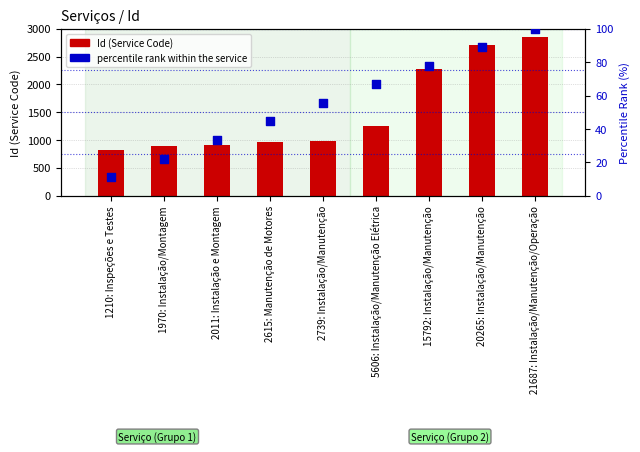

At which category is the sum across all series the highest?

21687: Instalação/Manutenção/Operação